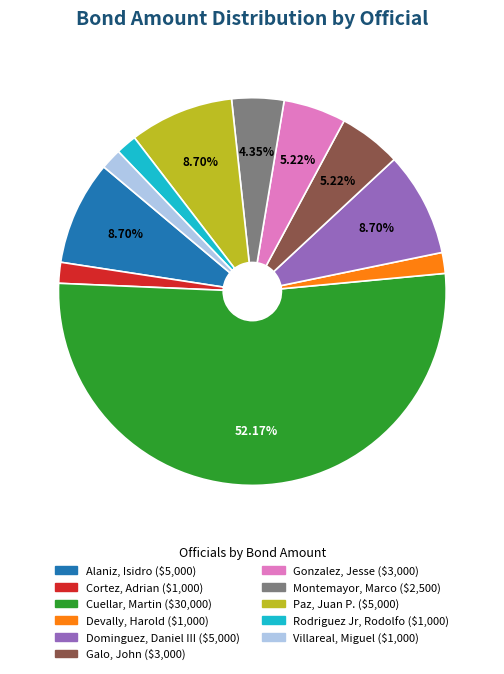

Is the sum of Cuellar, Martin and Devally, Harold greater than half?

Yes